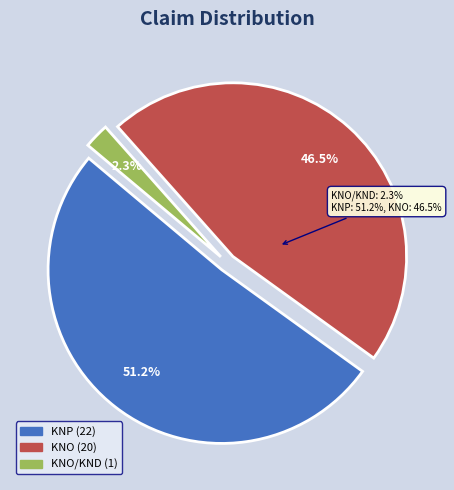

To the nearest percent, what is the difference between the largest and smallest slice percentages?

49%